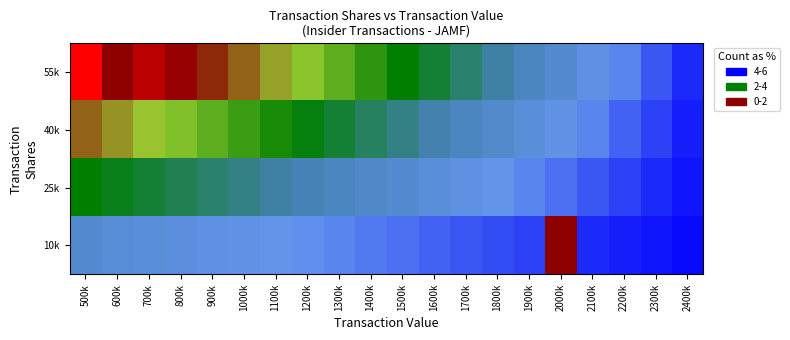

How many series are shown in this chart?

4